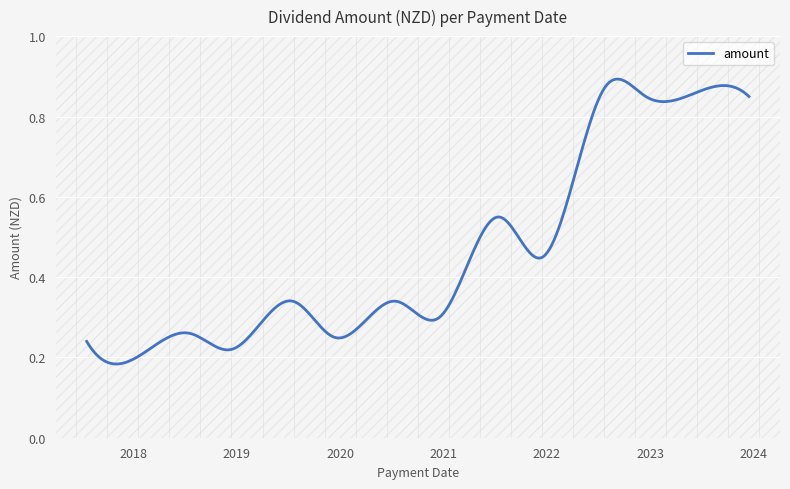

Which label corresponds to the largest value in the chart?

2022-07-22